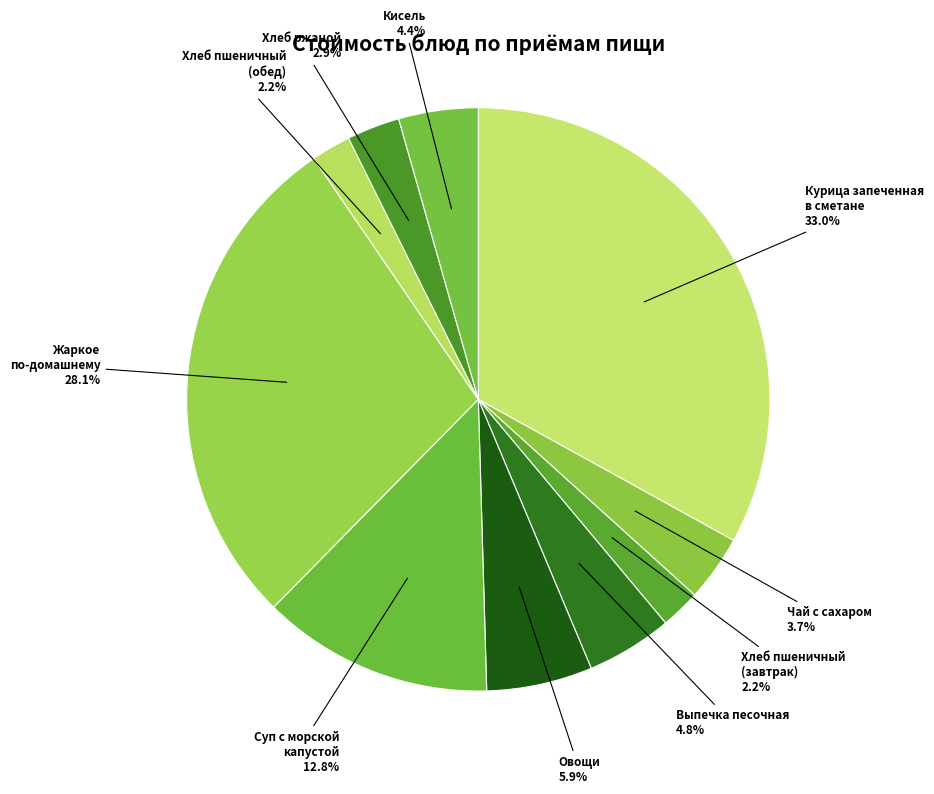

Rank the categories by value from highest to lowest.

Курица запеченная
в сметане, Жаркое
по-домашнему, Суп с морской
капустой, Овощи, Выпечка песочная, Кисель, Чай с сахаром, Хлеб ржаной, Хлеб пшеничный
(завтрак), Хлеб пшеничный
(обед)